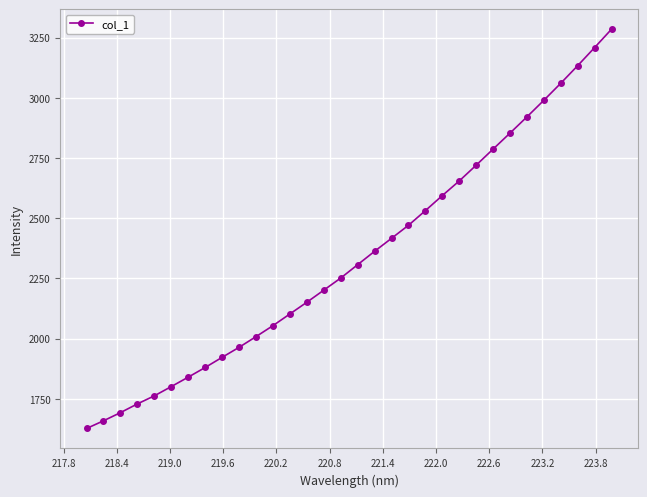

What is the maximum value shown in the chart?

3284.8